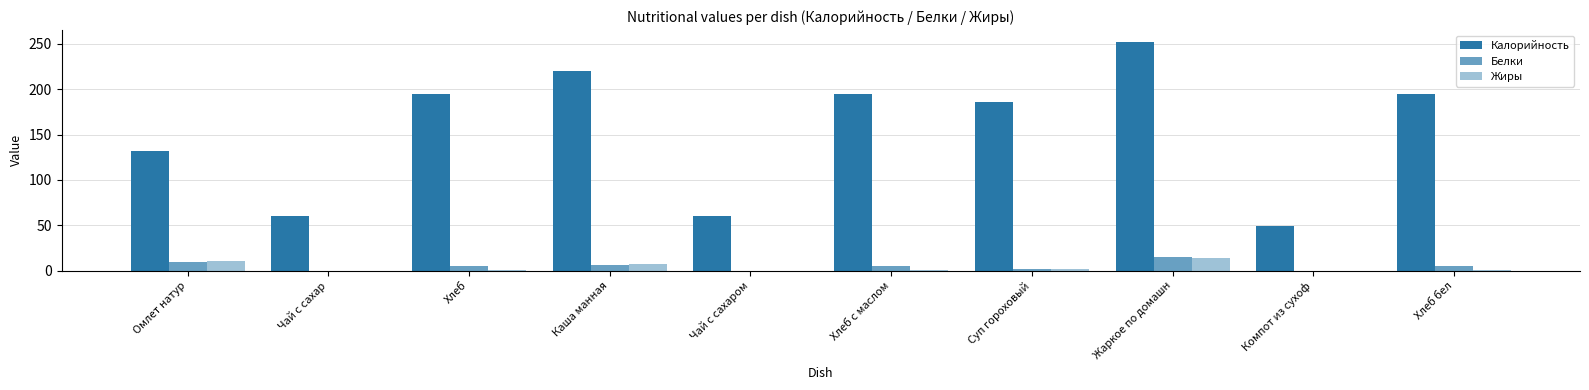

What is the difference between the maximum and second lowest values in the Белки series?

14.9